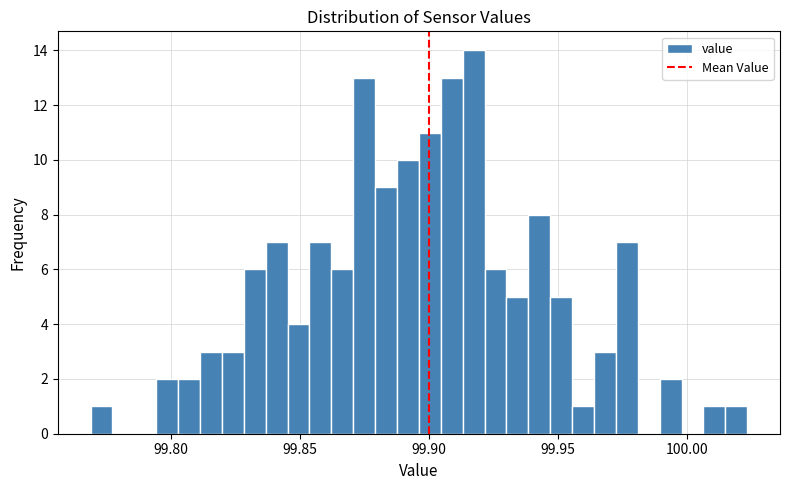

Read against the x-axis, roughly where is the centre of the tallest bar?

99.915